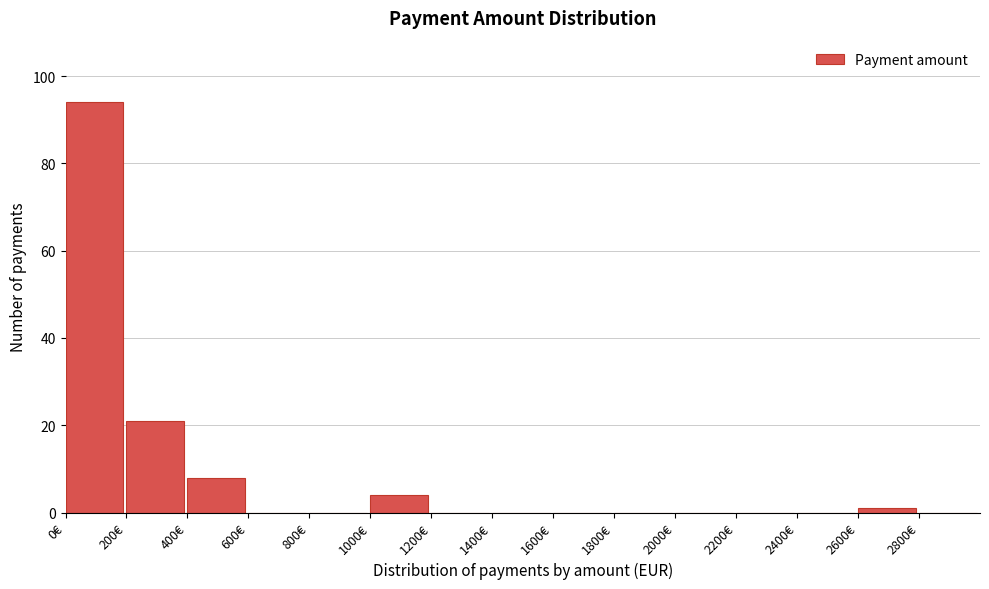

Reading left to right, list every bar in this chart as the range it spans on the x-axis followed by its height. The values are not printed on the chart, so give them approximately, as read against the axis.

0 to 200: 94
200 to 400: 22
400 to 600: 8
600 to 800: 0
800 to 1000: 0
1000 to 1200: 4
1200 to 1400: 0
1400 to 1600: 0
1600 to 1800: 0
1800 to 2000: 0
2000 to 2200: 0
2200 to 2400: 0
2400 to 2600: 0
2600 to 2800: under 2
2800 to 3000: 0